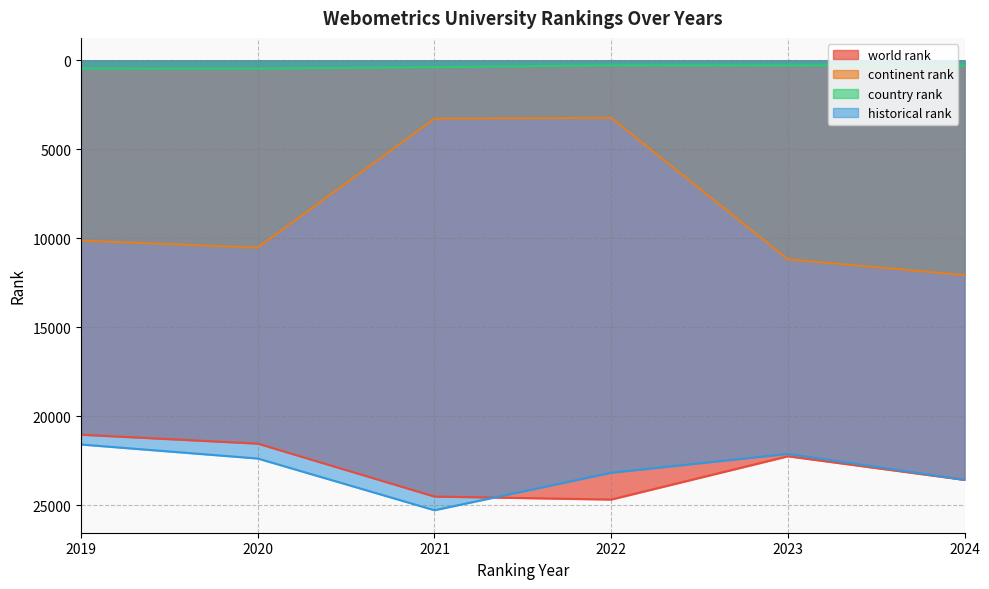

True or false: continent rank has a value of 3280.0 at 2021.

True